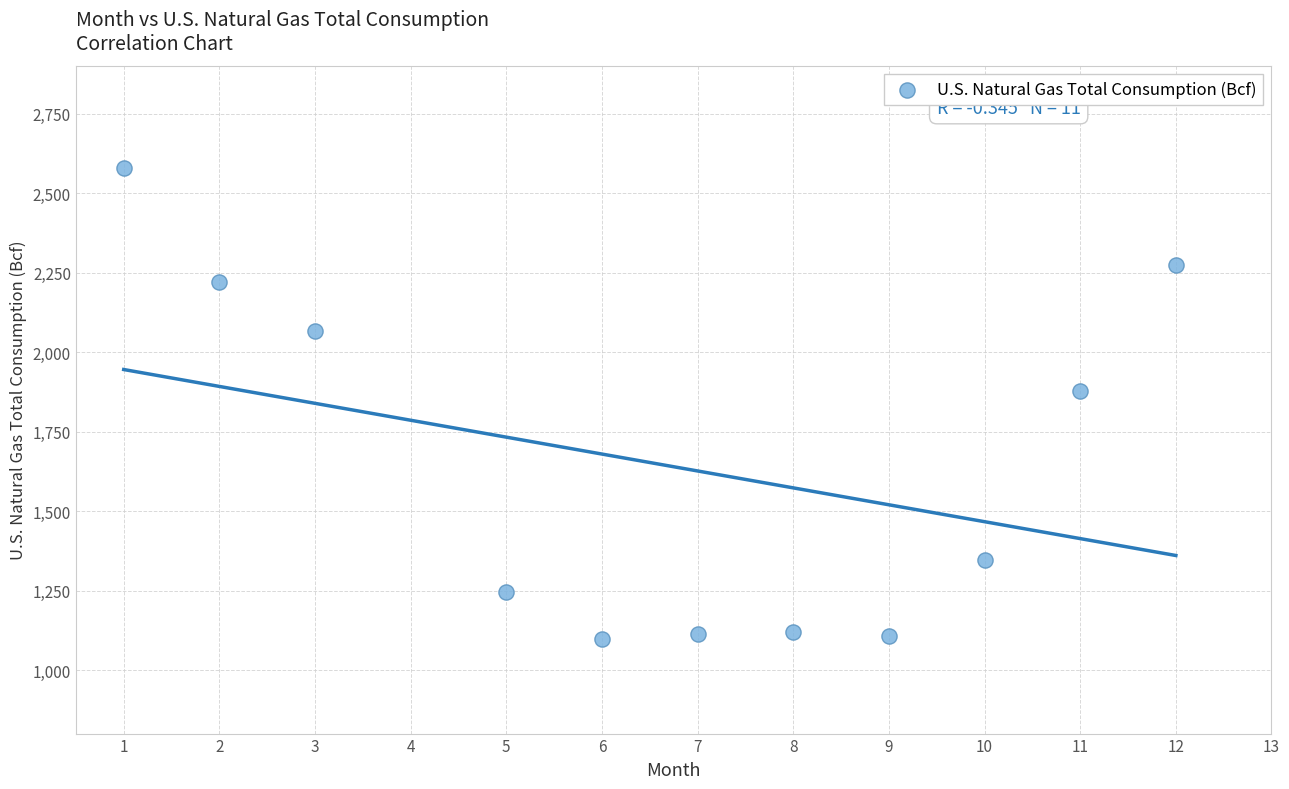

What Y value in the scatter plot is closest to 1839?

1877